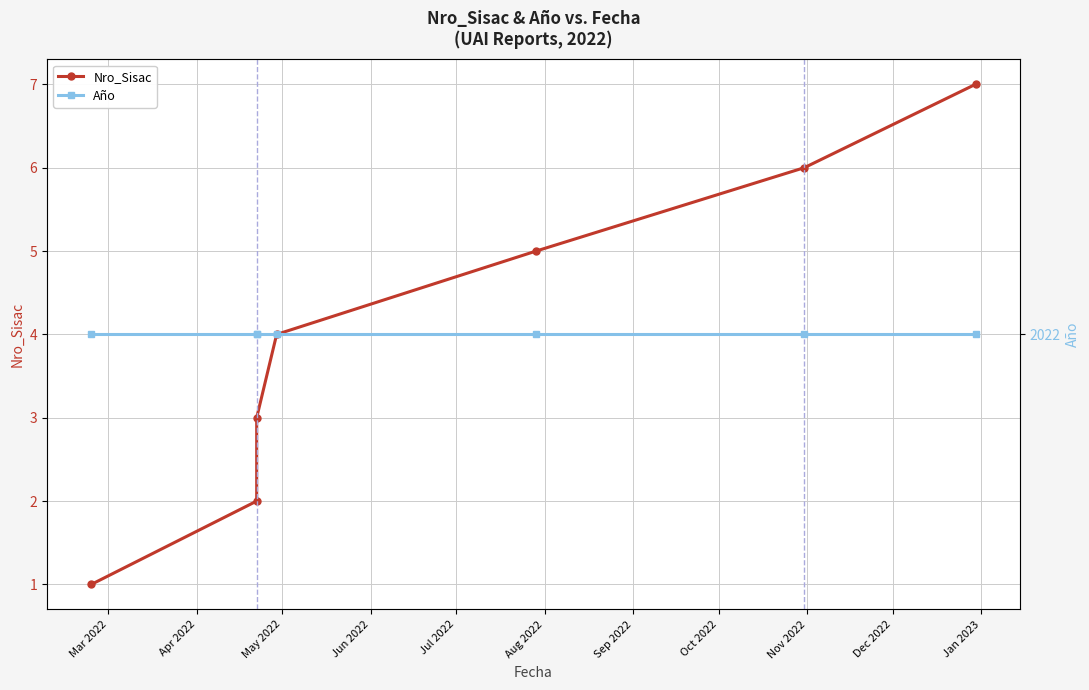

At which label does Año reach its minimum?

Mar 2022